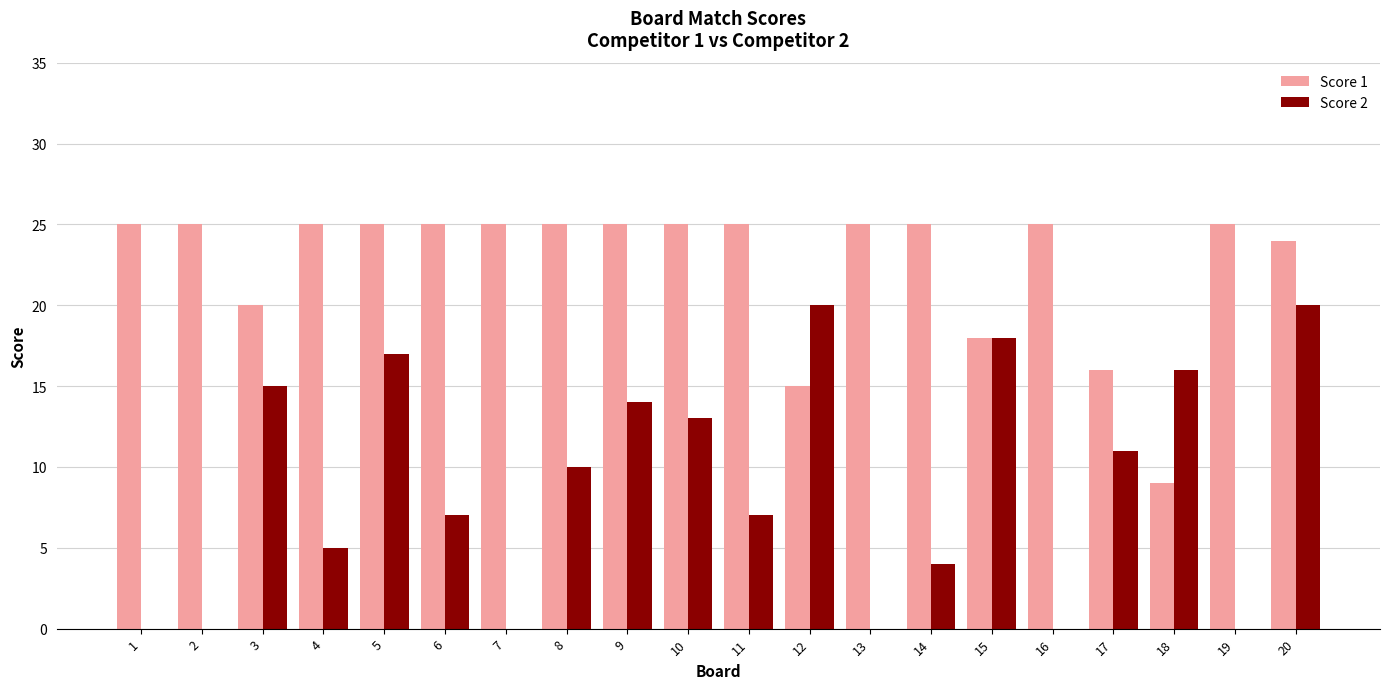

What is the maximum value shown in the chart?

25